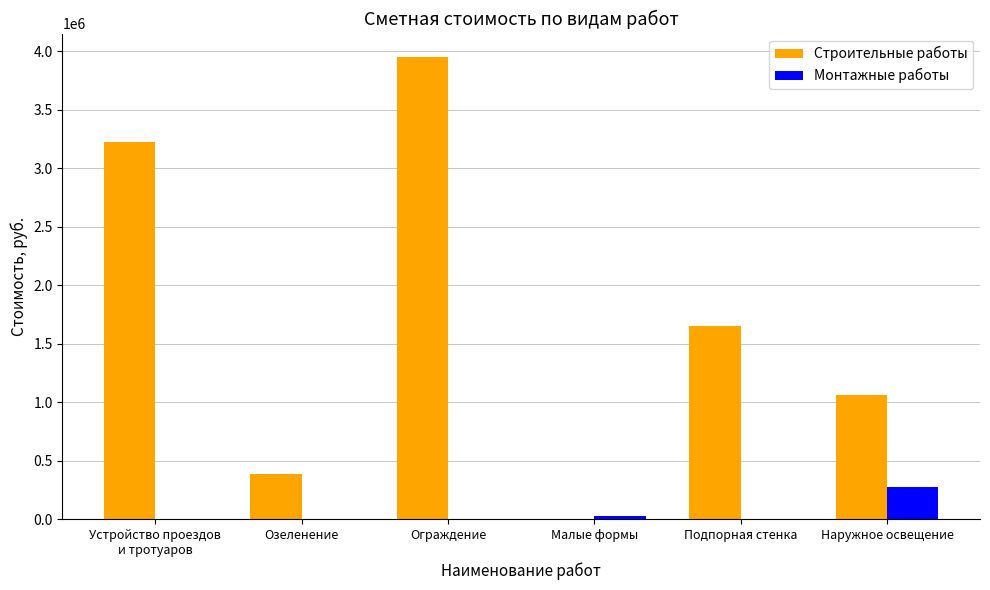

Does the chart contain stacked bars?

No